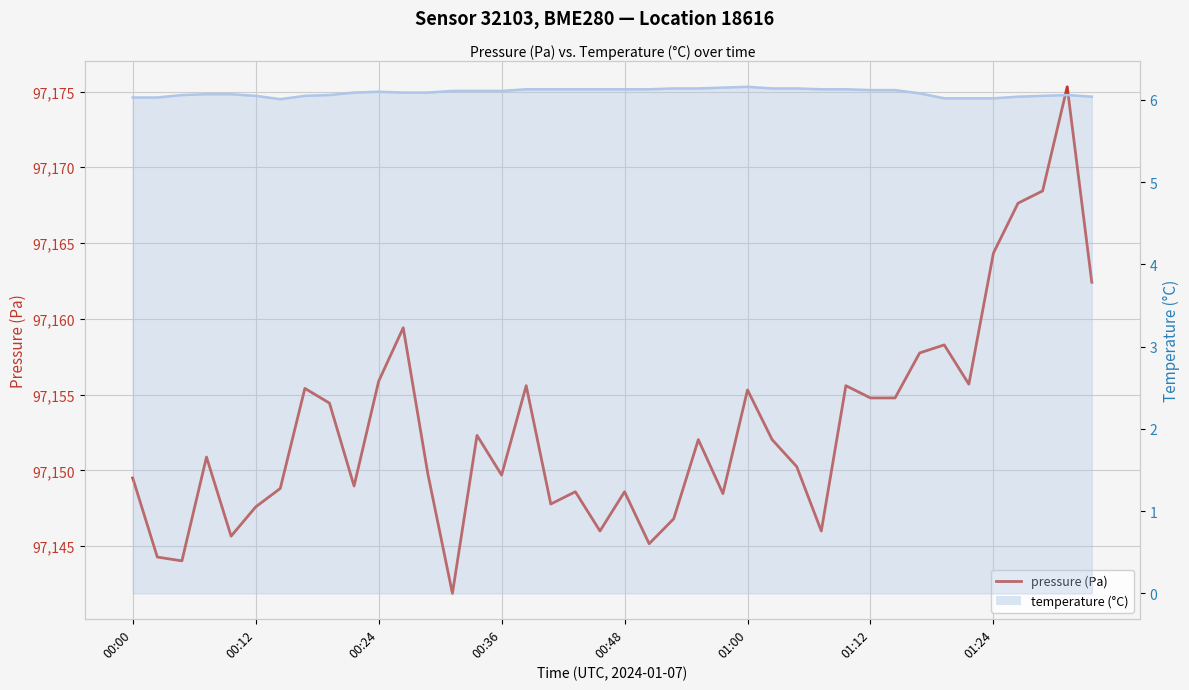

Rank the series at 24 from lowest to highest value.

temperature (°C), pressure (Pa)